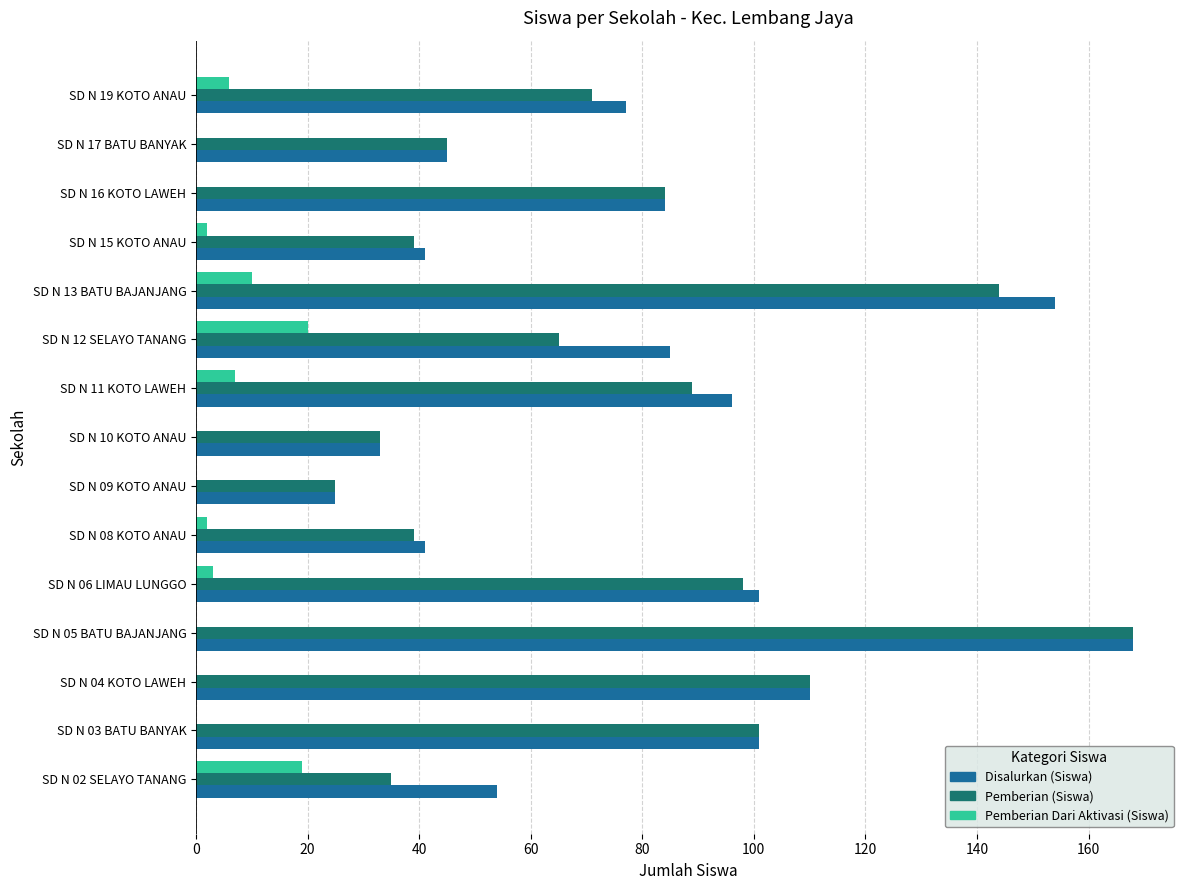

Is the value of Pemberian Dari Aktivasi (Siswa) at SD N 05 BATU BAJANJANG greater than the value of Disalurkan (Siswa) at SD N 17 BATU BANYAK?

No